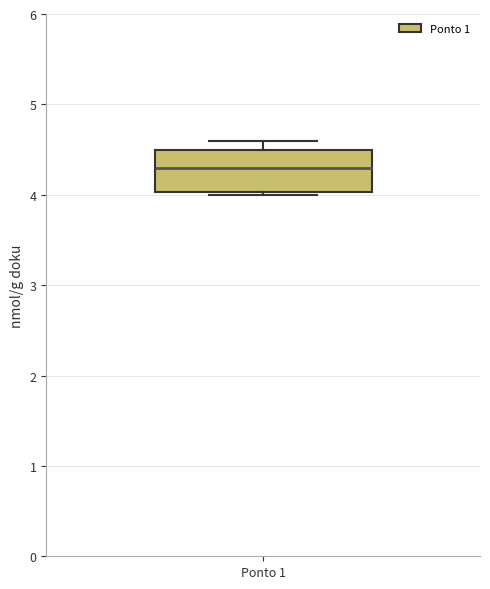

Where does the median line of the box for Ponto 1 sit on the y-axis? The values are not printed on the chart, so give them approximately, as read against the axis.

4.3